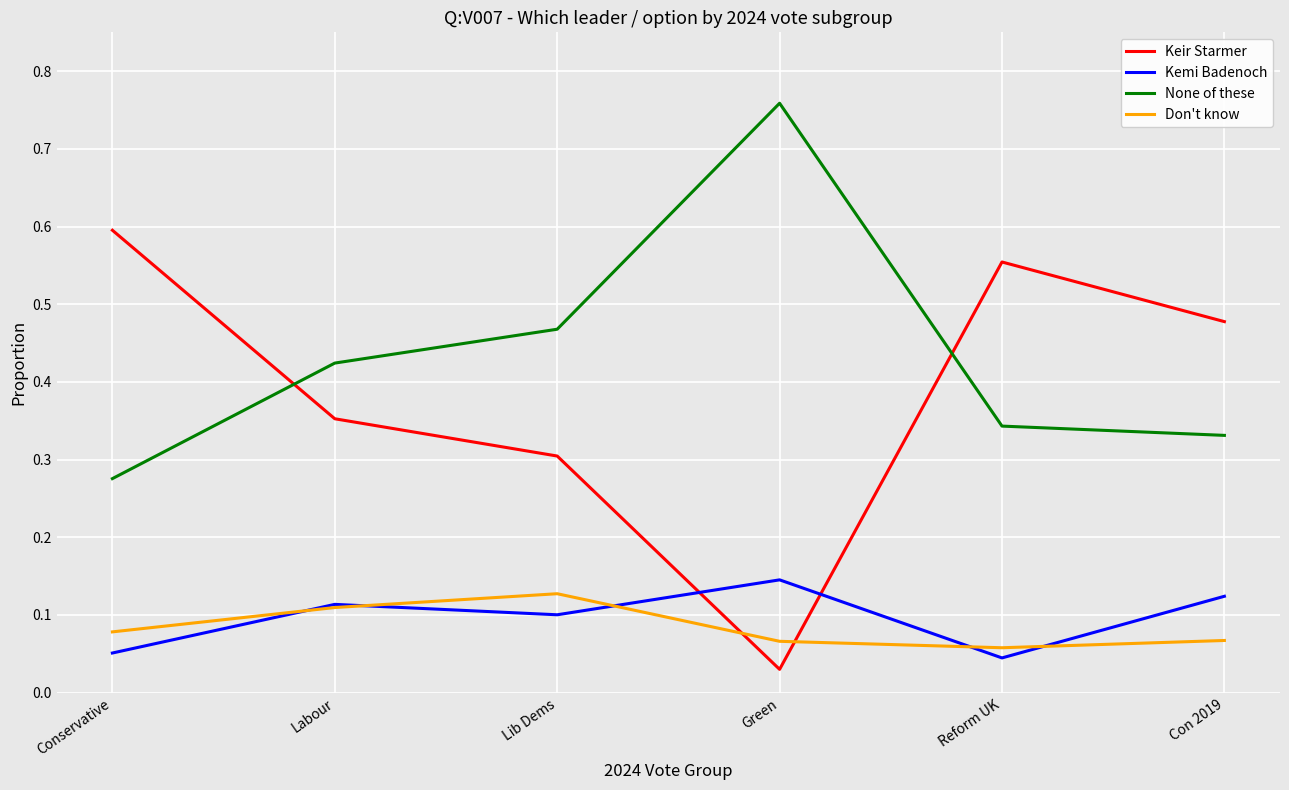

How many interior local peaks does the Keir Starmer series have?

1